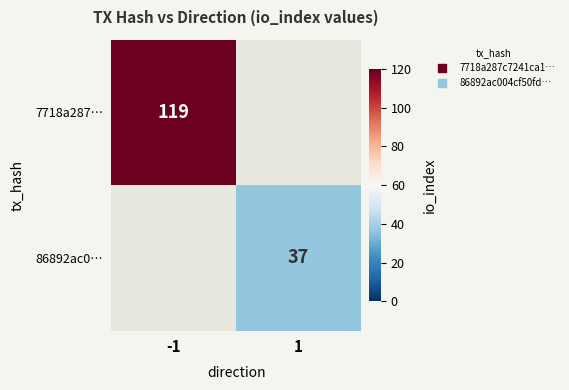

At how many categories does at least one series exceed 50?

1